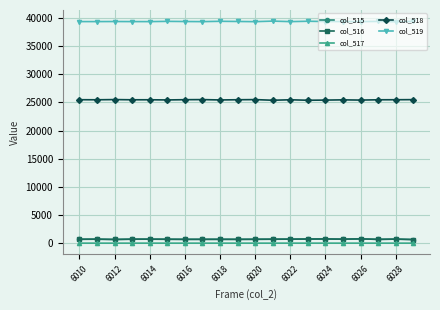

How many lines are shown in the chart?

5